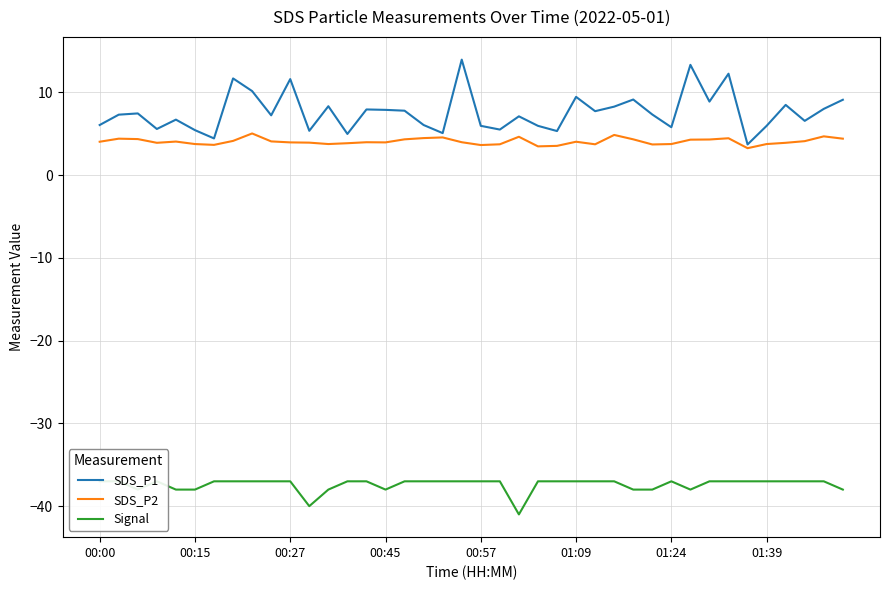

The SDS_P2 series shows 1.0 at 00:27. True or false?

False